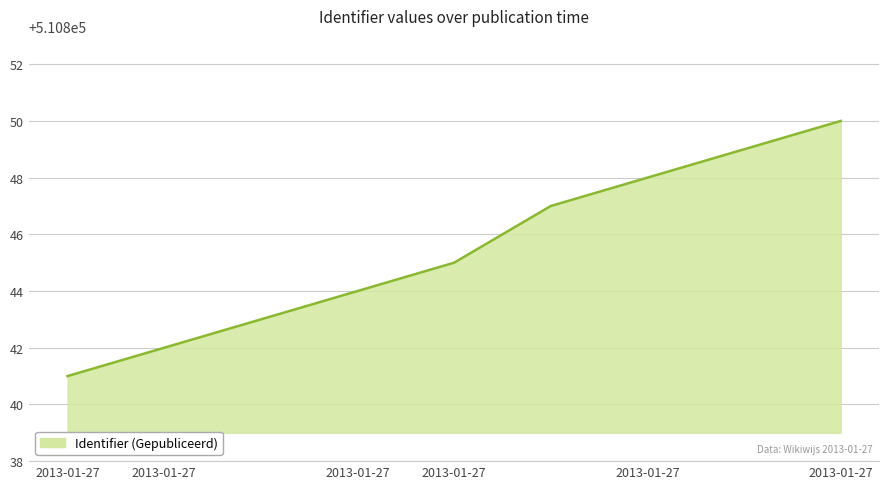

Reading right to left, what are all the values shown in this chart?

510850	510849	510848	510847	510845	510844	510843	510842	510841